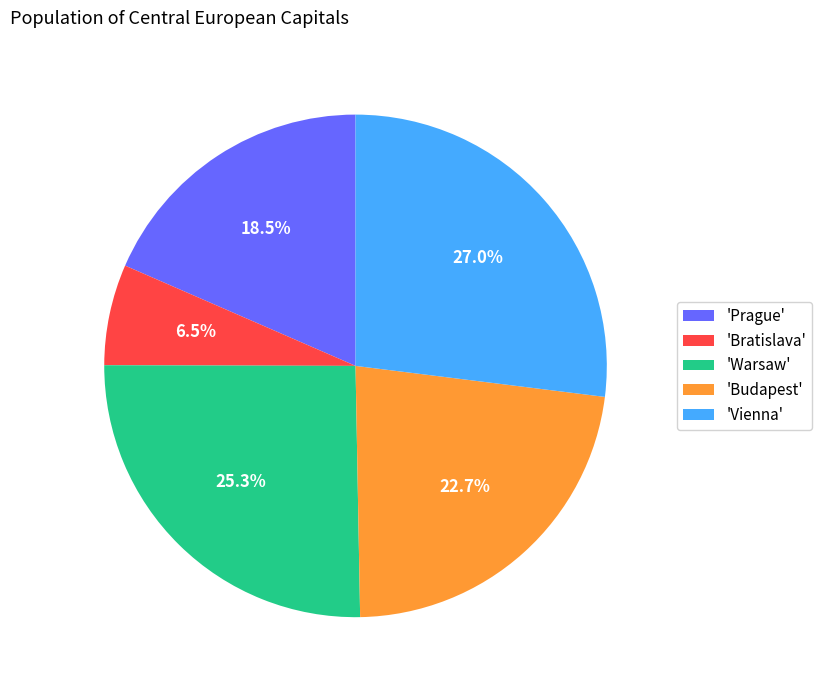

What is the smallest slice in the pie chart?

'Bratislava'